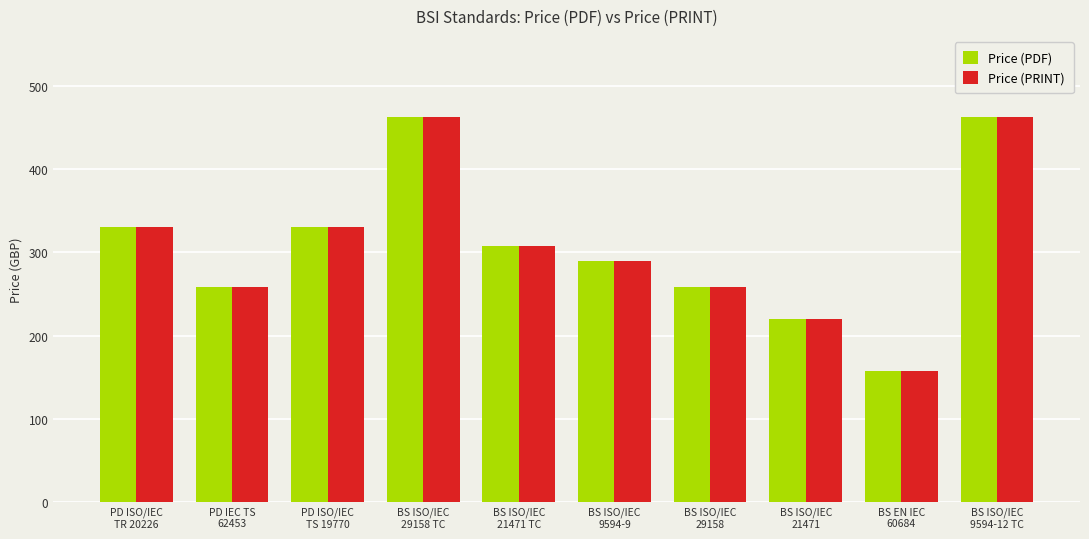

At which category does the chart reach its minimum across all series?

BS EN IEC
60684